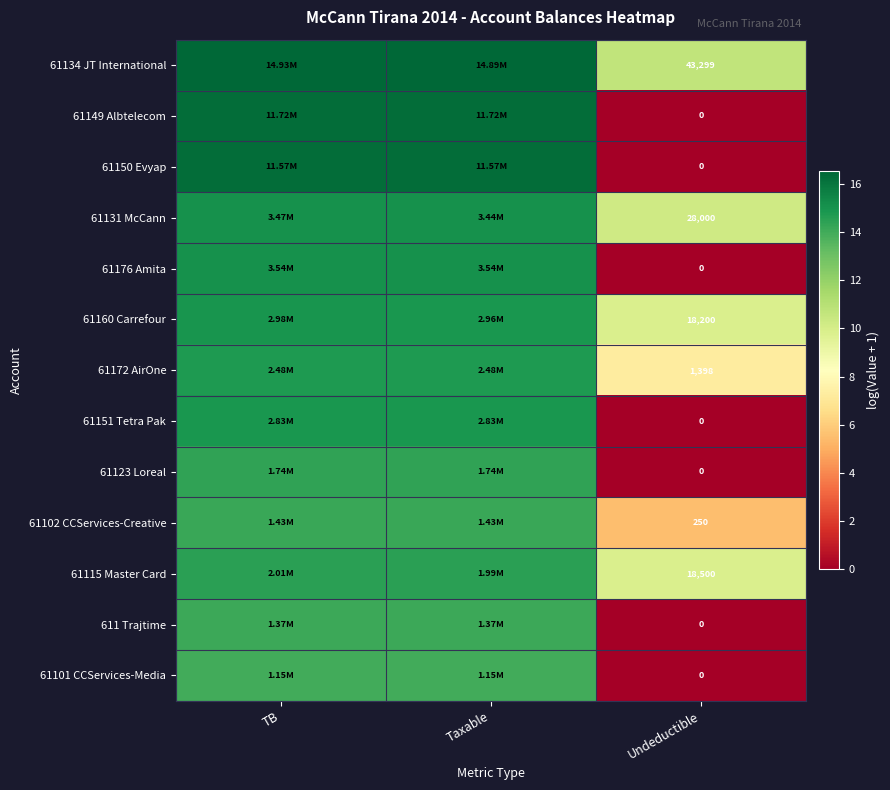

At Taxable, list the series in order from smallest to largest.

61101 CCServices-Media, 611 Trajtime, 61102 CCServices-Creative, 61123 Loreal, 61115 Master Card, 61172 AirOne, 61151 Tetra Pak, 61160 Carrefour, 61131 McCann, 61176 Amita, 61150 Evyap, 61149 Albtelecom, 61134 JT International